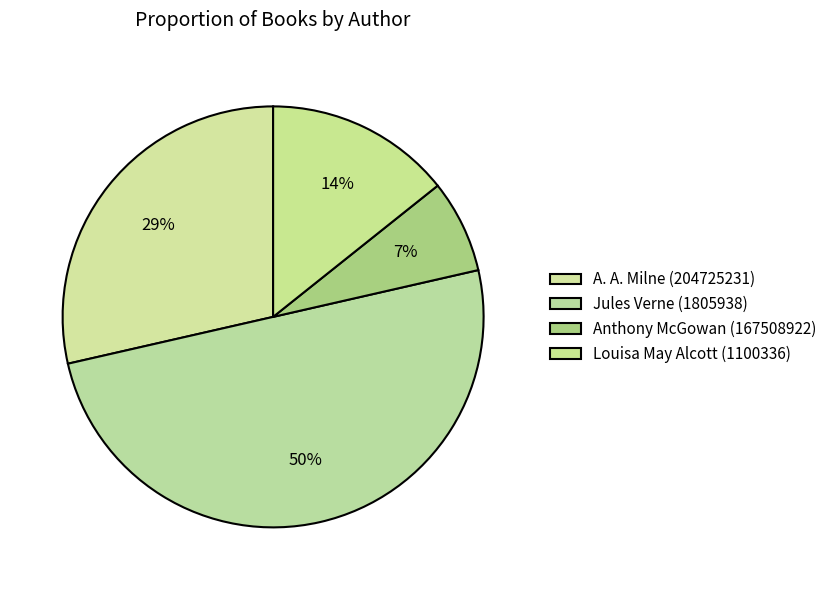

Is it true that Louisa May Alcott (1100336) is 14% of the pie?

True